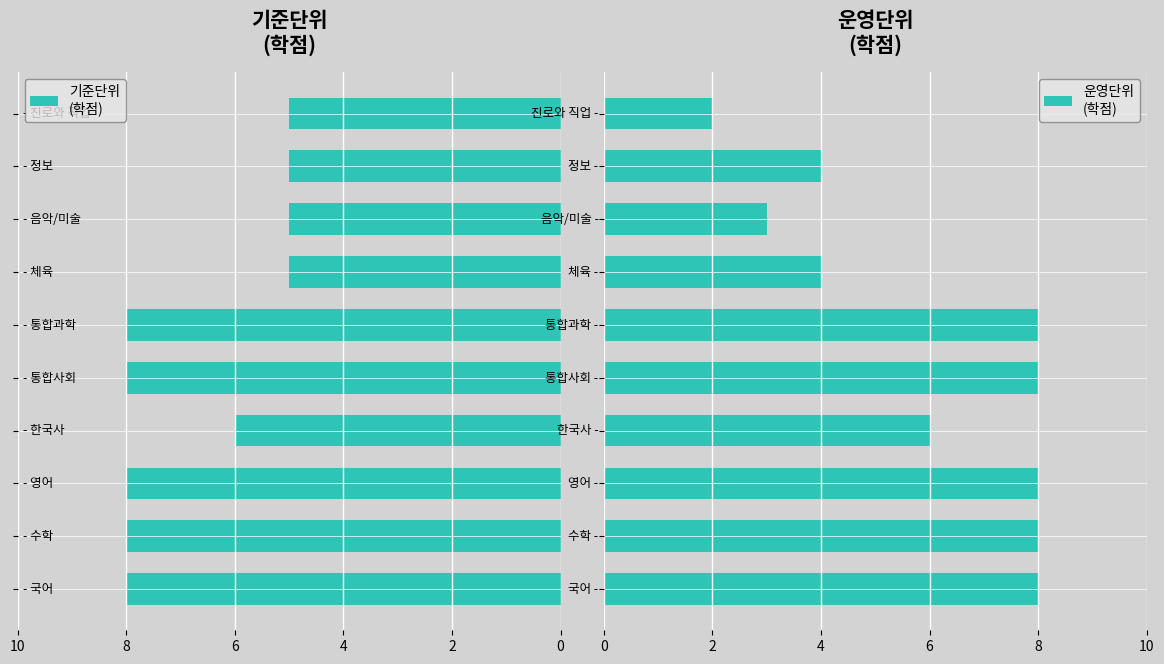

The value of 운영단위
(학점) at 2 is 11. True or false?

False